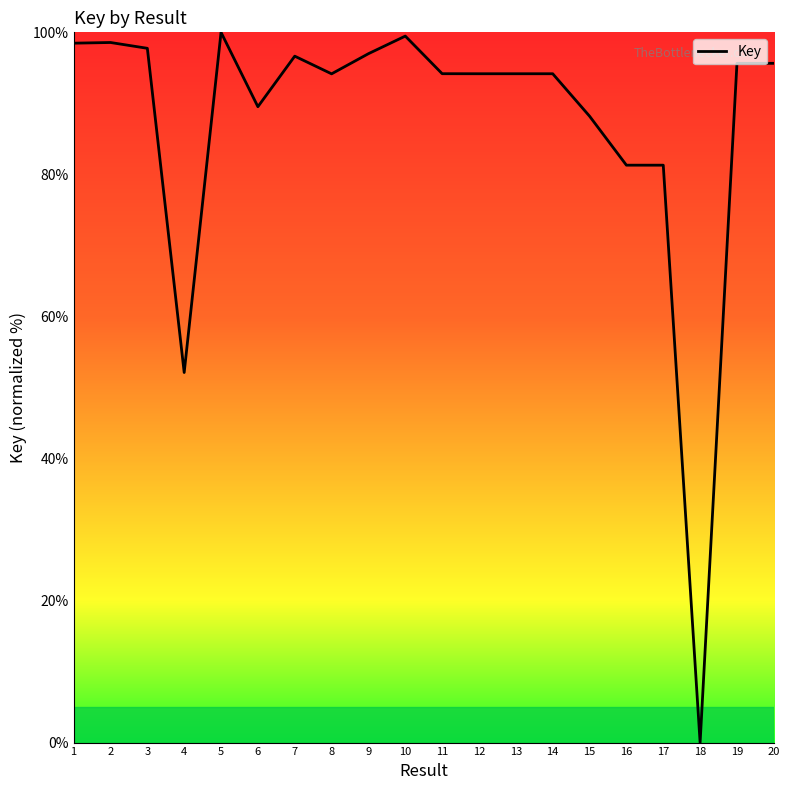

What is the difference between the maximum and minimum values?

100.0